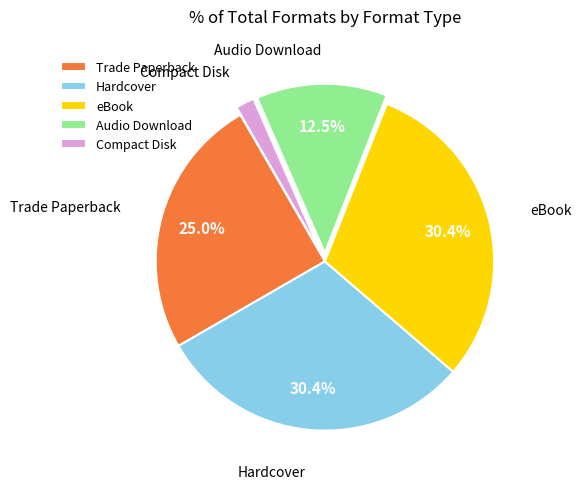

What is the total percentage of Audio Download and eBook?

42.9%